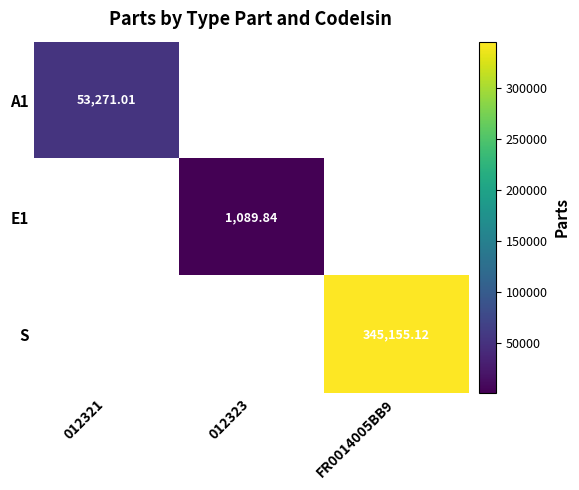

What is the difference between the S values at FR0014005BB9 and 012323?

345155.1